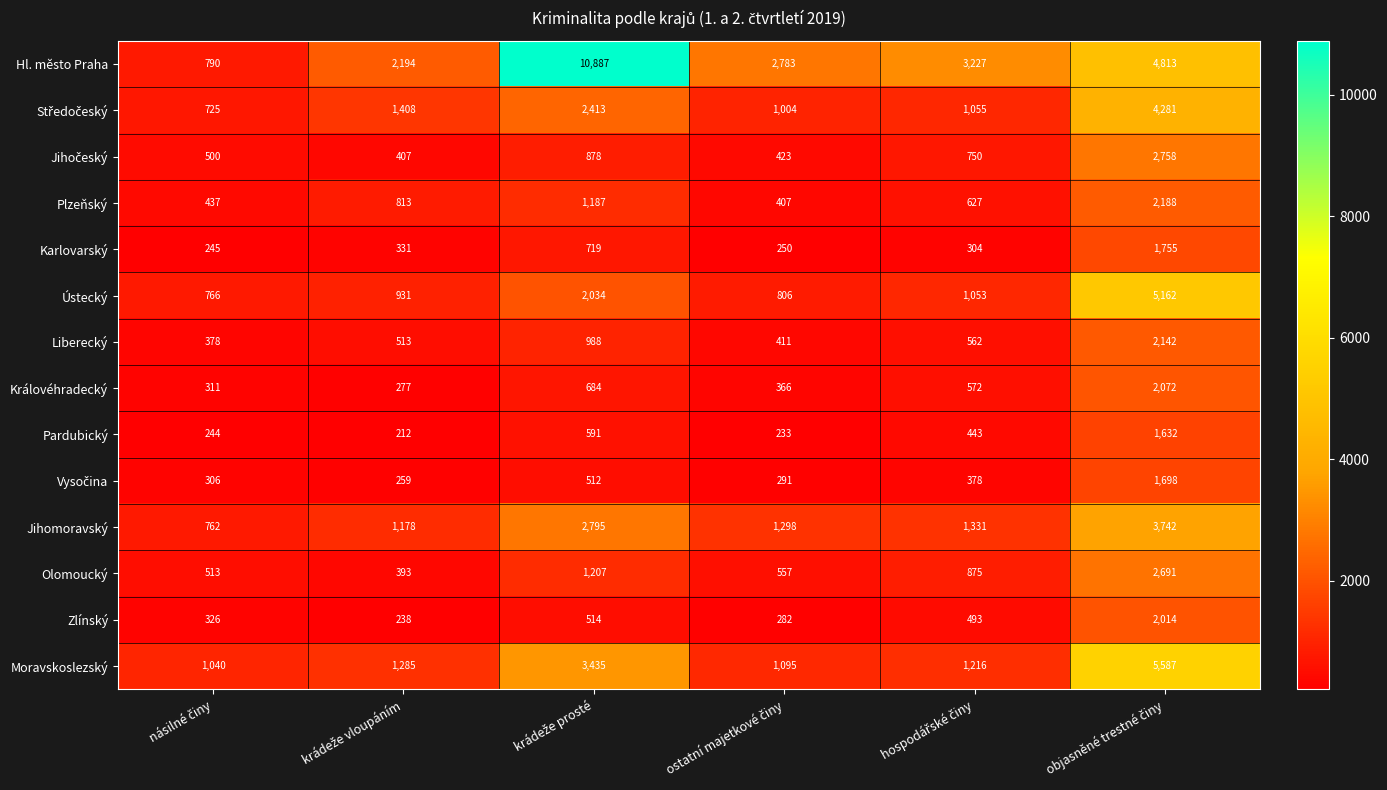

What is the difference between the second highest and second lowest values in the Karlovarský series?

469